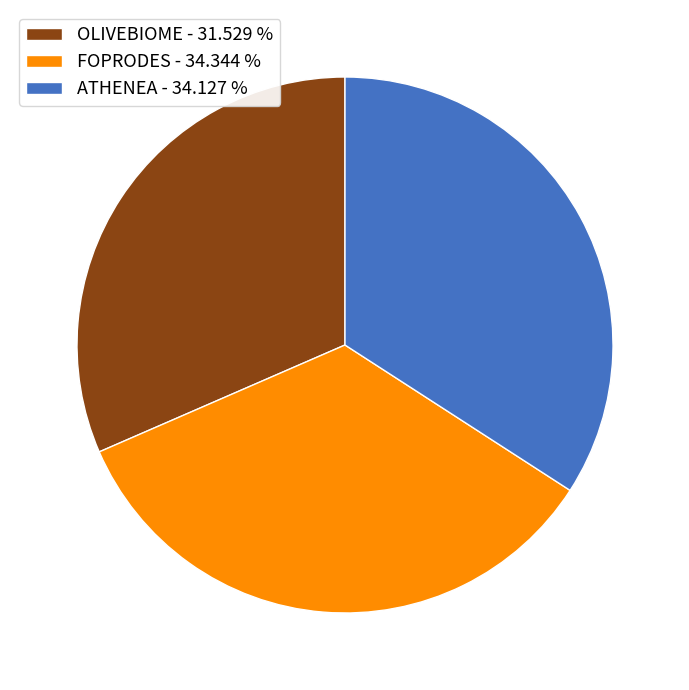

Which category has the smallest portion of the pie?

OLIVEBIOME